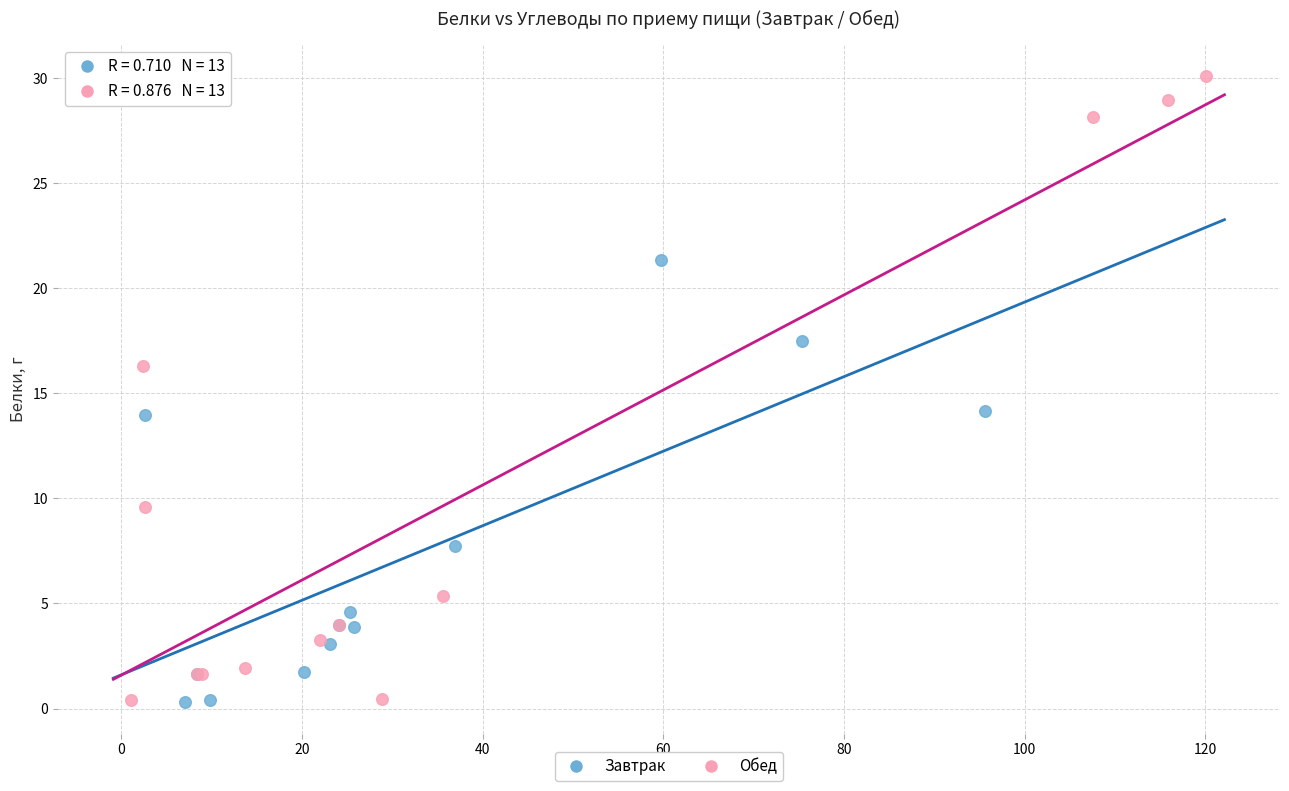

Which series reaches the maximum Y coordinate?

Обед